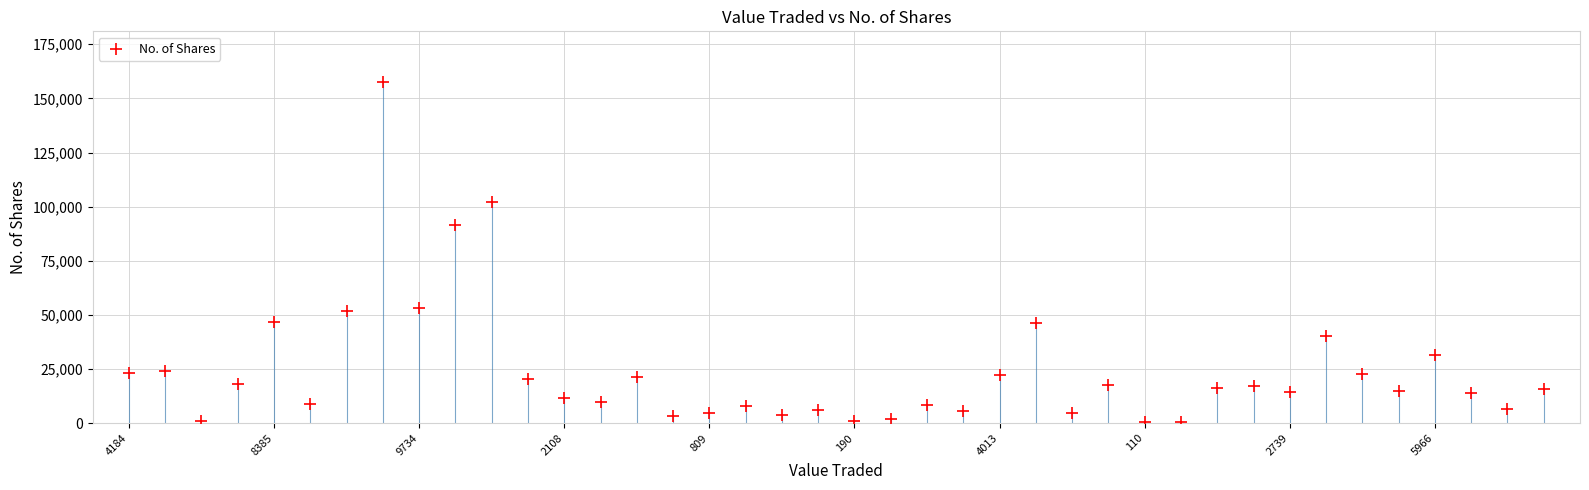

What is the range of Y values (max minus min)?

156797